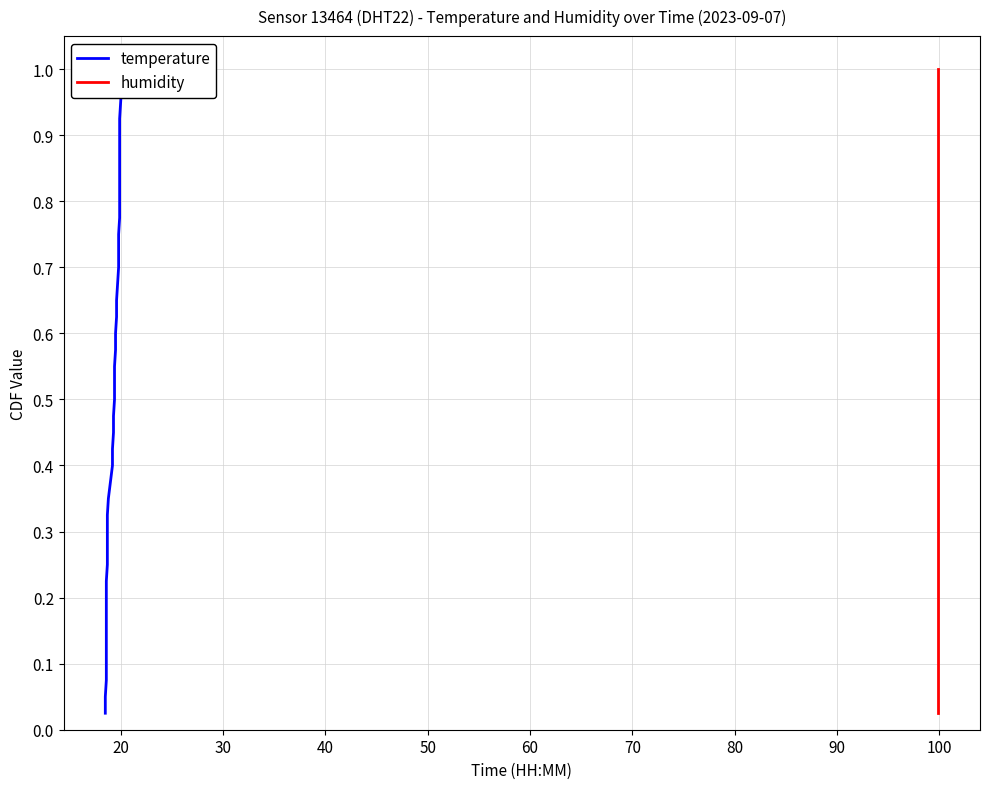

What is the greatest value displayed?

1.0